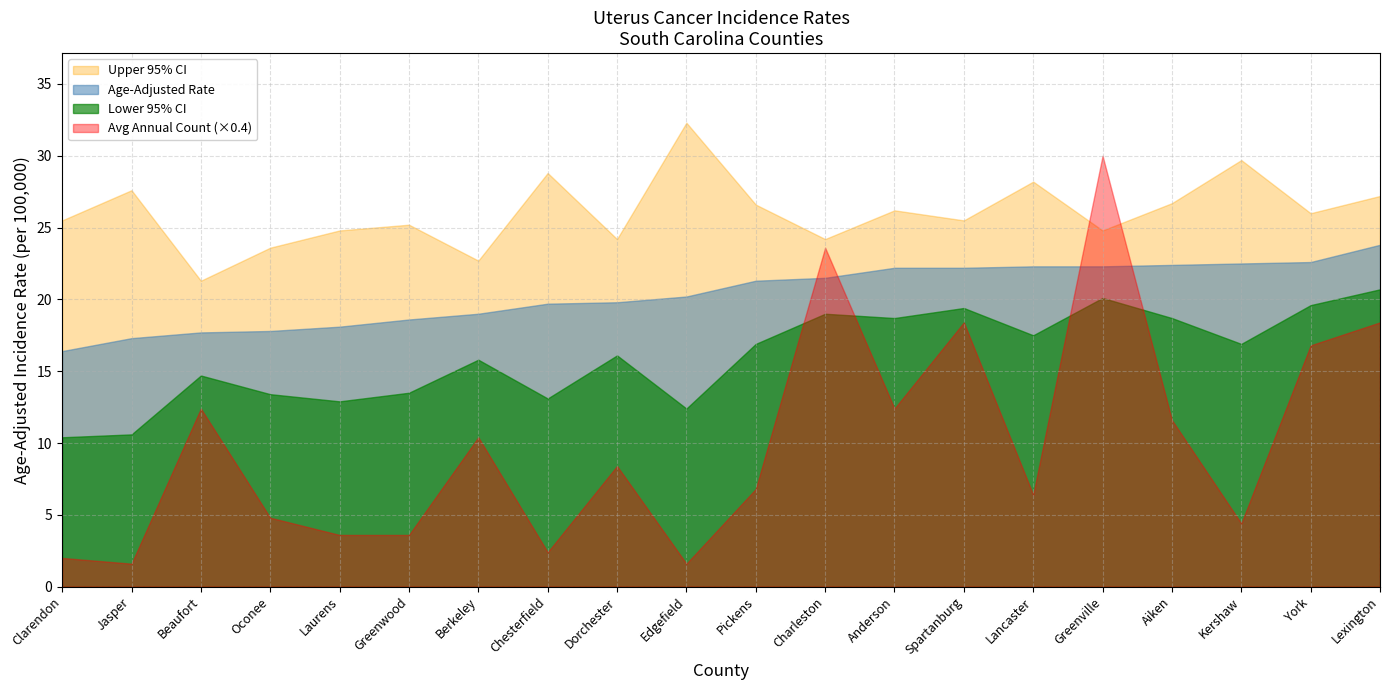

Which series has the widest spread of values?

Avg Annual Count (×0.4)